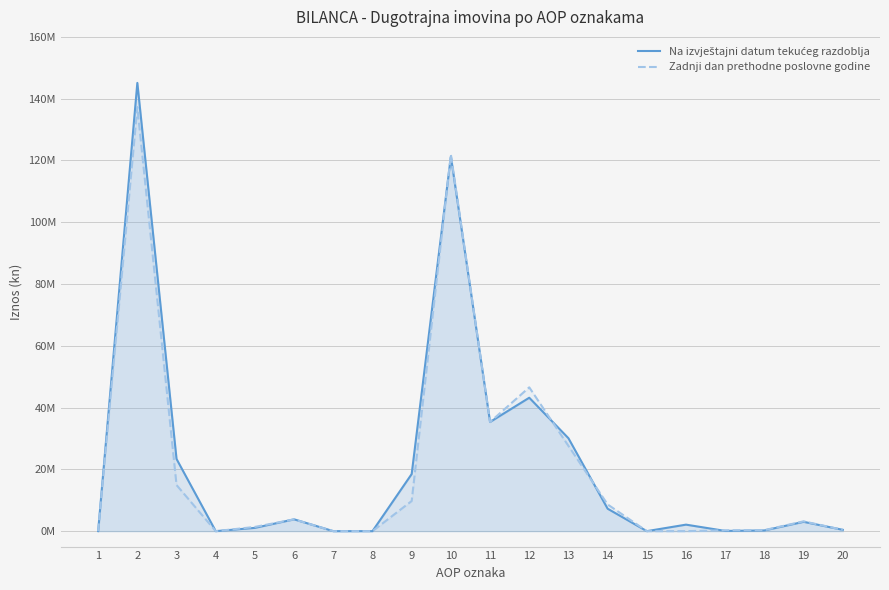

What is the difference between the highest and lowest values at 2?

7820711